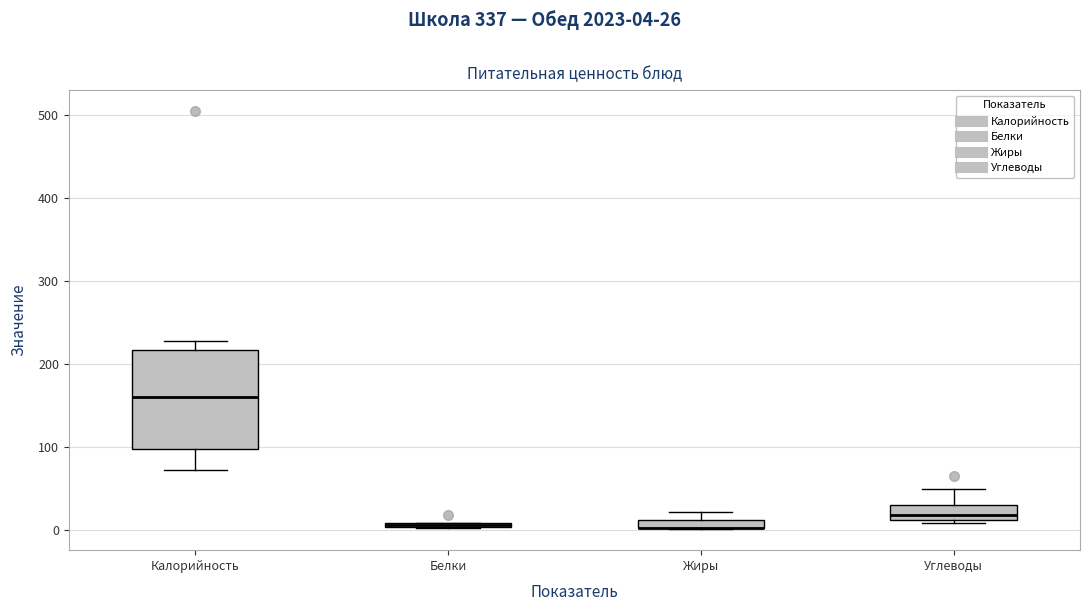

Where is the lower edge of the box for Жиры on the y-axis? The values are not printed on the chart, so give them approximately, as read against the axis.

0